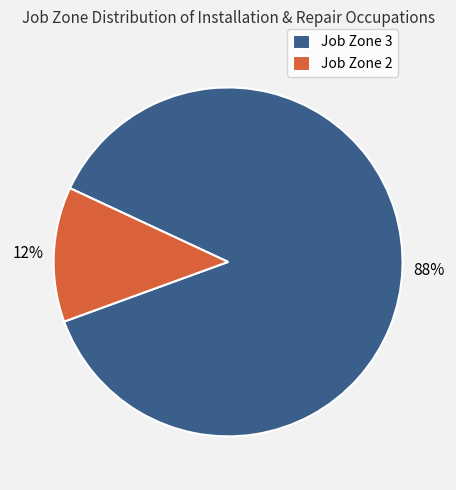

To the nearest percent, what is the average slice percentage?

50%